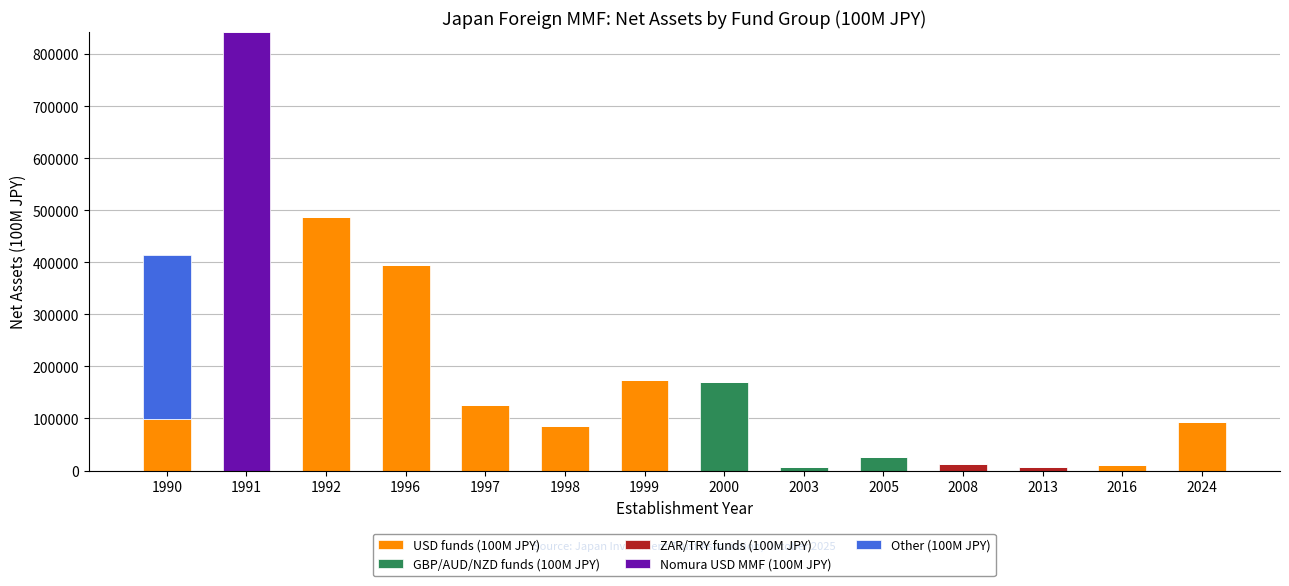

At which category is the sum across all series the highest?

1991